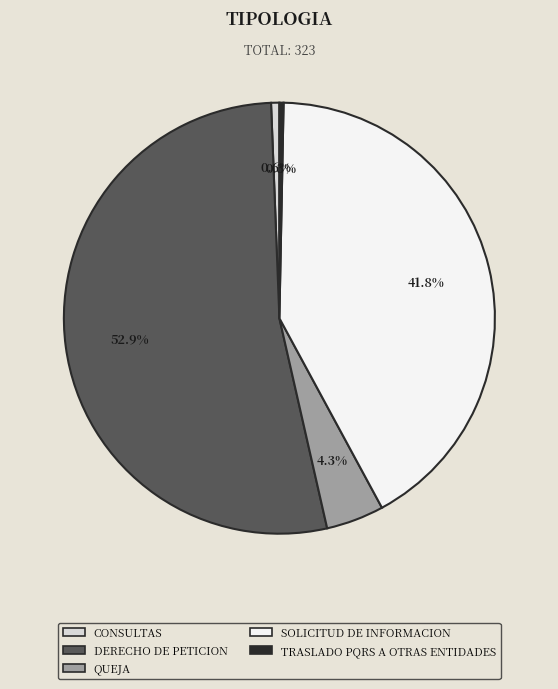

Is there any slice that represents more than half of the pie?

Yes